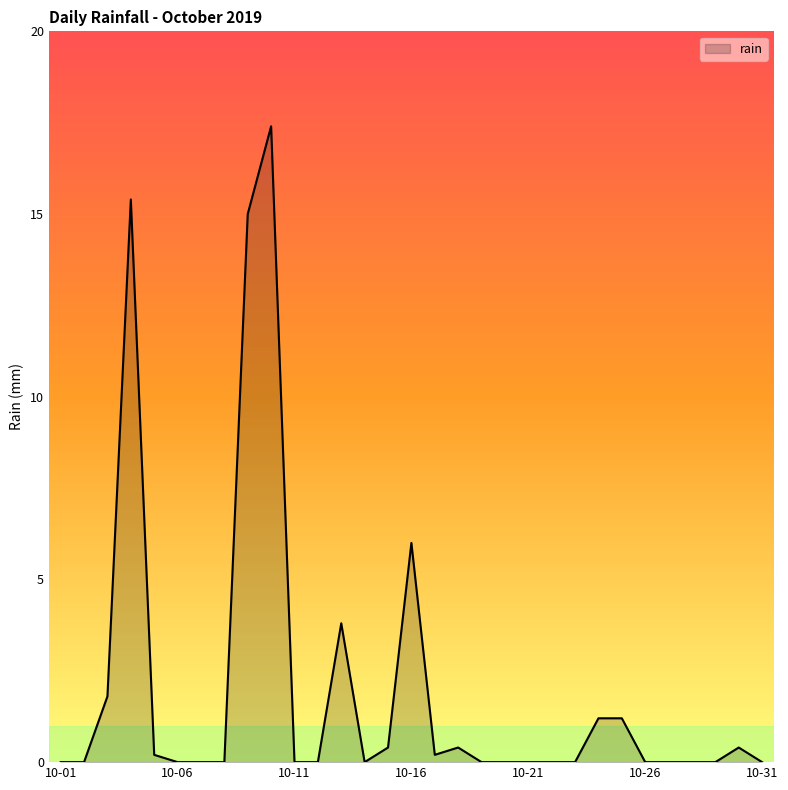

What is the maximum value shown in the chart?

17.4